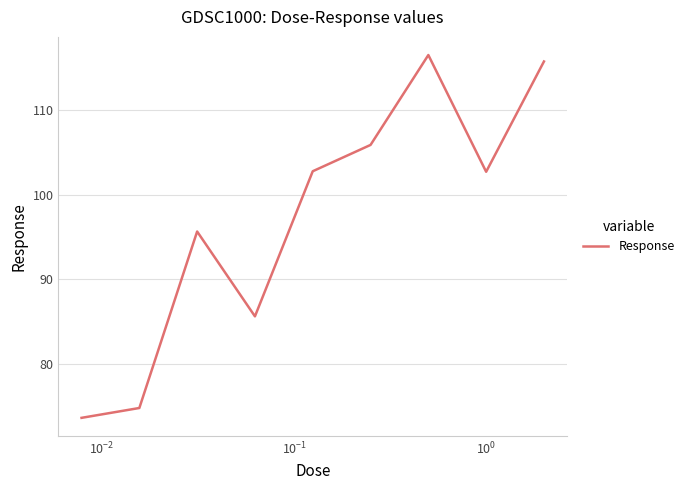

What is the difference between the maximum and minimum values?

43.0